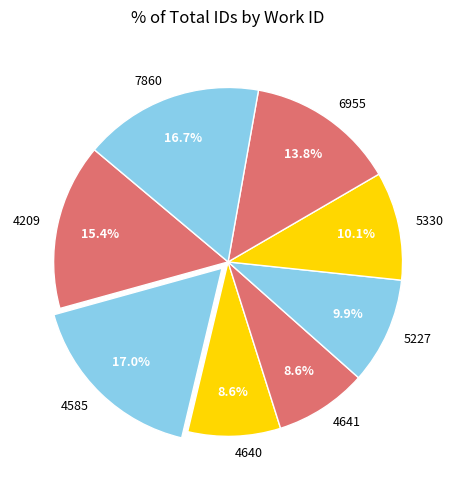

Approximately how many times larger is the value at 7860 compared to 6955?

1.2